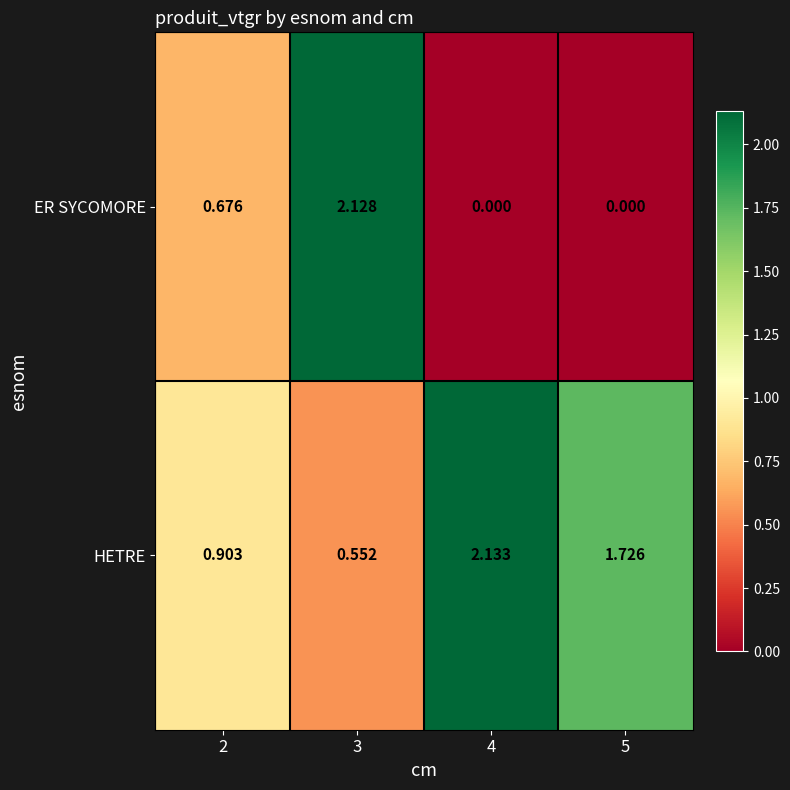

Rank the series by their average value, from lowest to highest.

ER SYCOMORE, HETRE